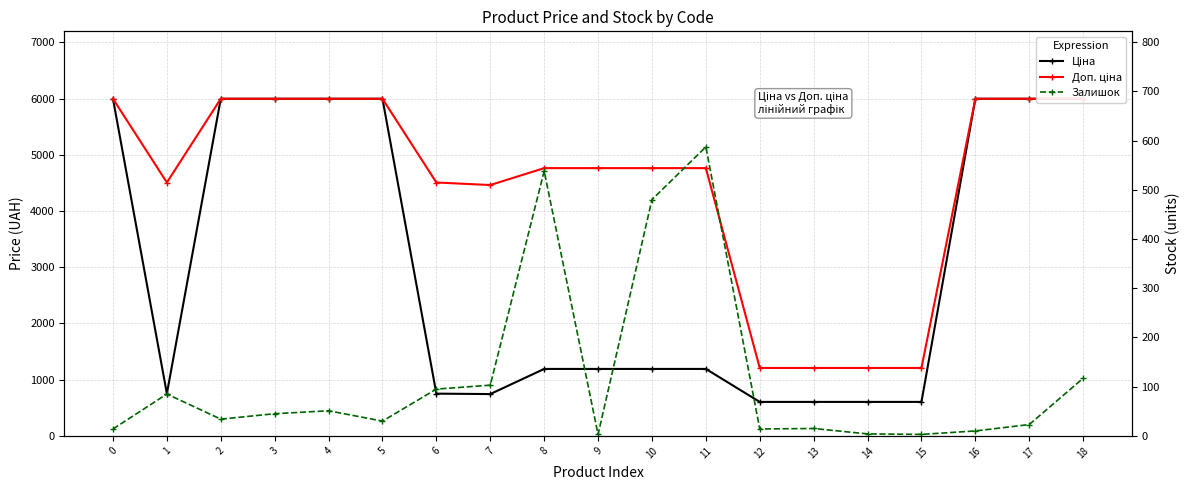

What is the value of the Залишок point at the 11th from the left?

480.0